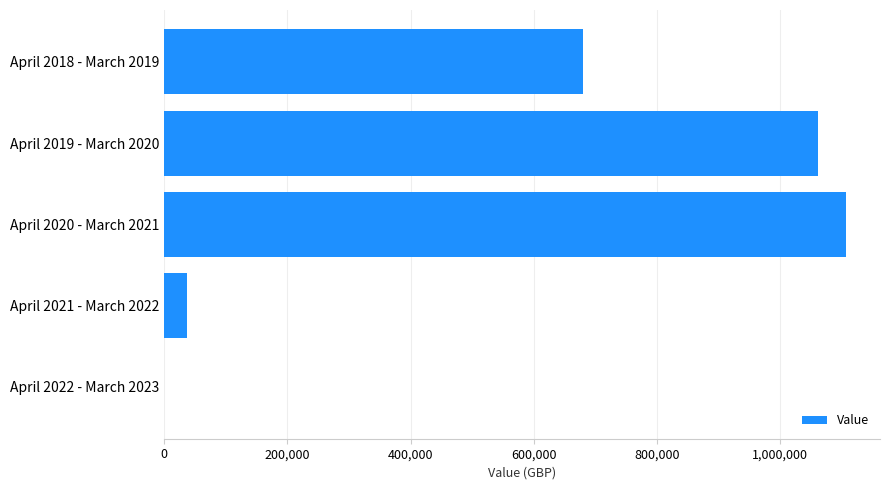

Are the bars grouped side by side (vs. stacked)?

No